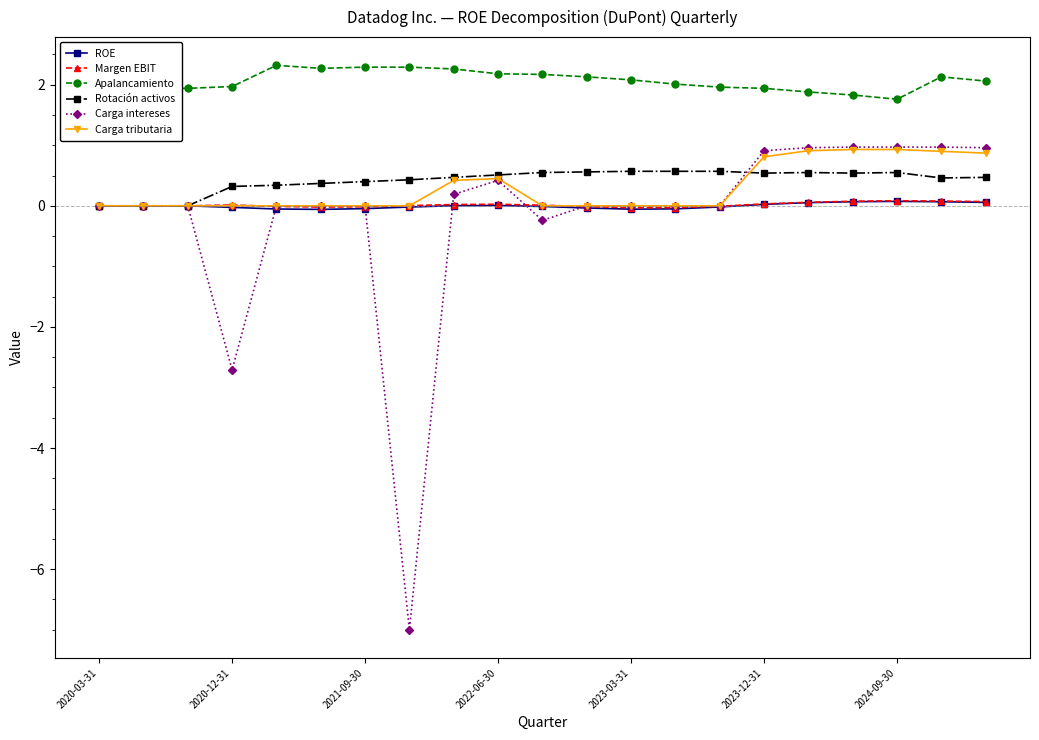

Where does the ROE series first go above 0?

8